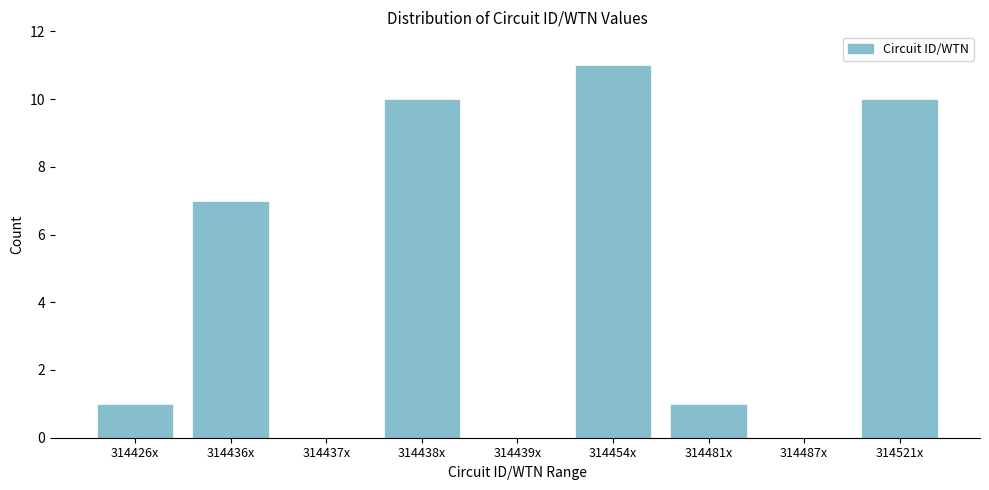

Reading left to right, what are all the values shown in this chart?

314426x=1	314436x=7	314437x=0	314438x=10	314439x=0	314454x=11	314481x=1	314487x=0	314521x=10